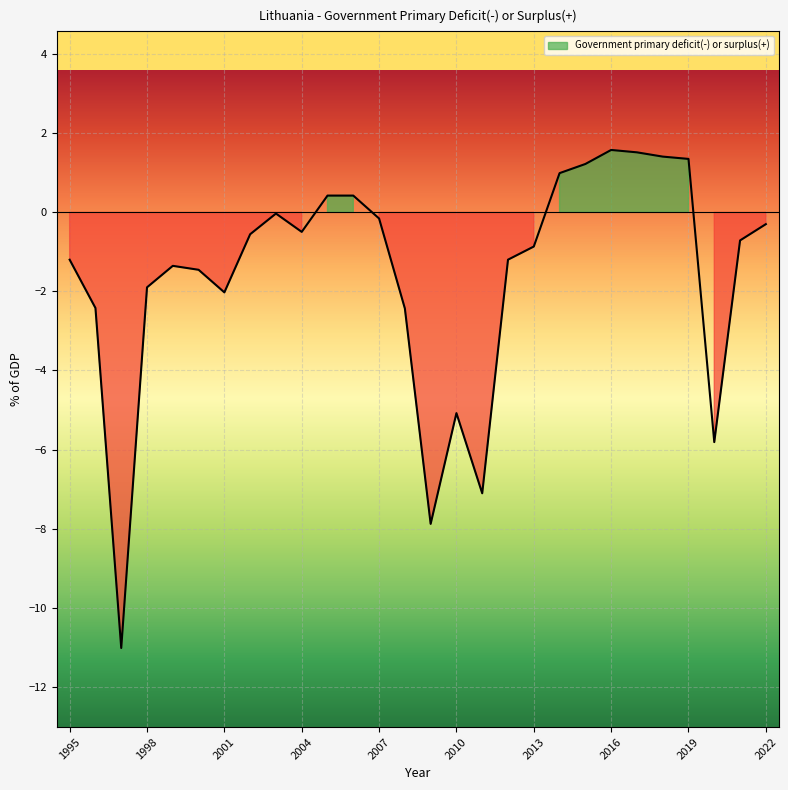

Between 2006 and 2018, which is larger?

2018